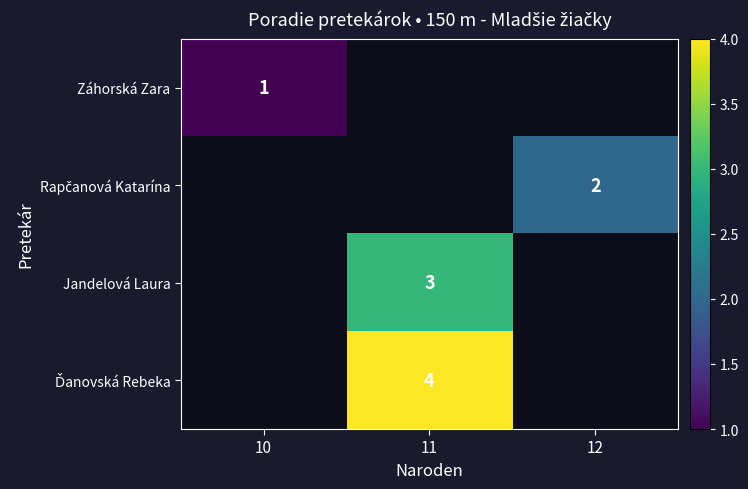

At which label does row_1 reach its minimum?

10